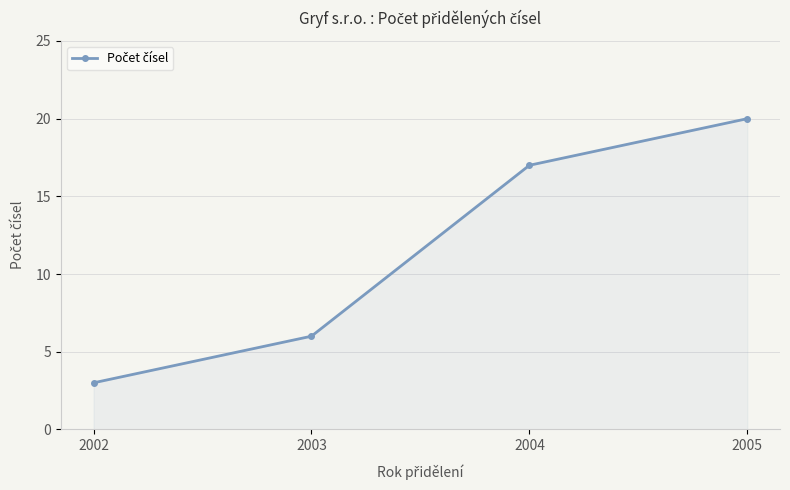

The value at 2004 is 30. True or false?

False